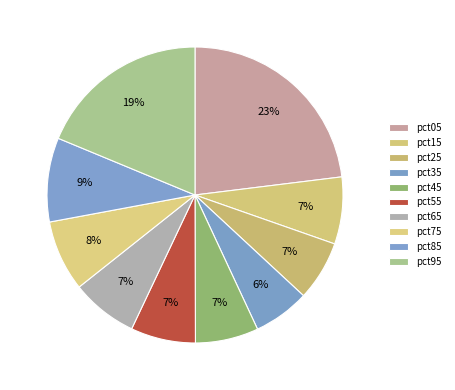

To the nearest percent, what is the average slice percentage?

10%